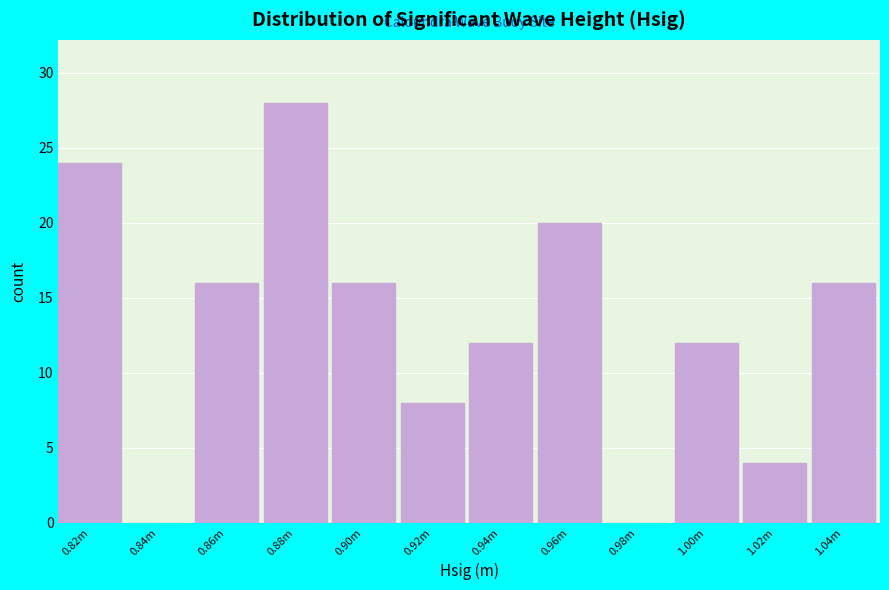

Reading left to right, what are all the values shown in this chart?

0.82m=24	0.84m=0	0.86m=16	0.88m=28	0.90m=16	0.92m=8	0.94m=12	0.96m=20	0.98m=0	1.00m=12	1.02m=4	1.04m=16